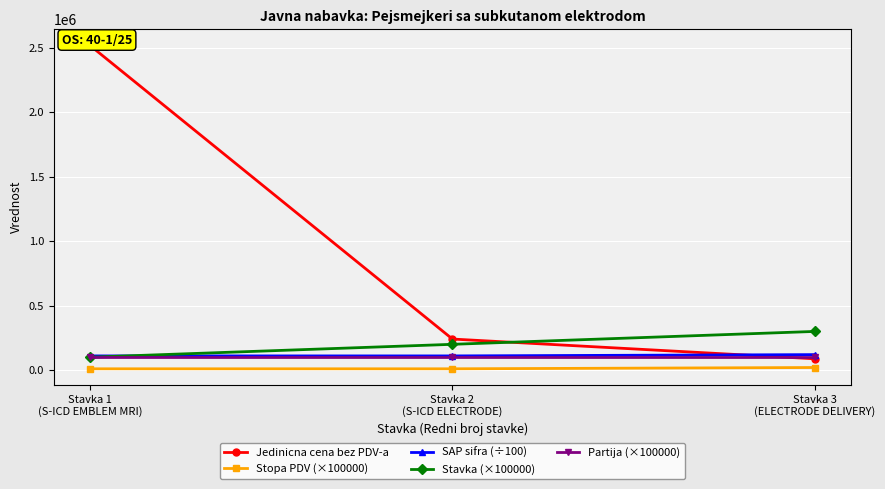

Read the Stavka (×100000) value at Stavka 1
(S-ICD EMBLEM MRI).

100000.0